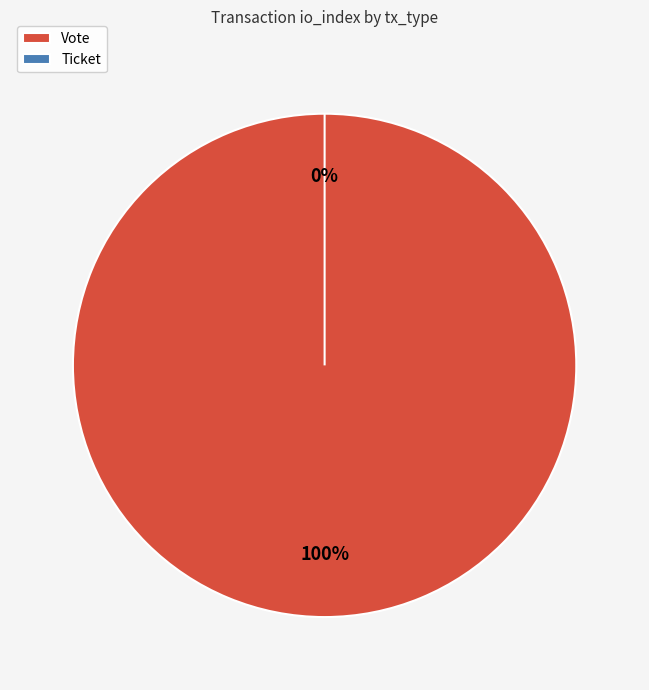

What is the total percentage of Vote and Ticket?

100.0%